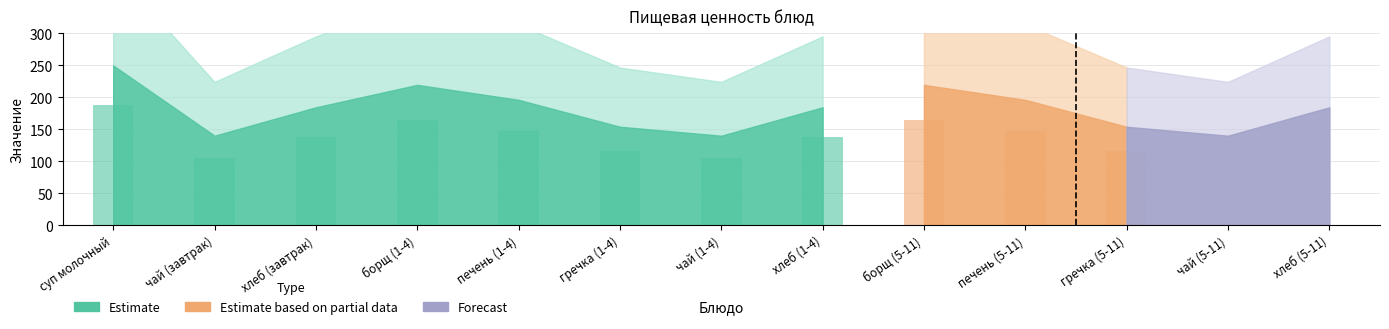

What is the label of the 12th bar from the right?

чай (завтрак)